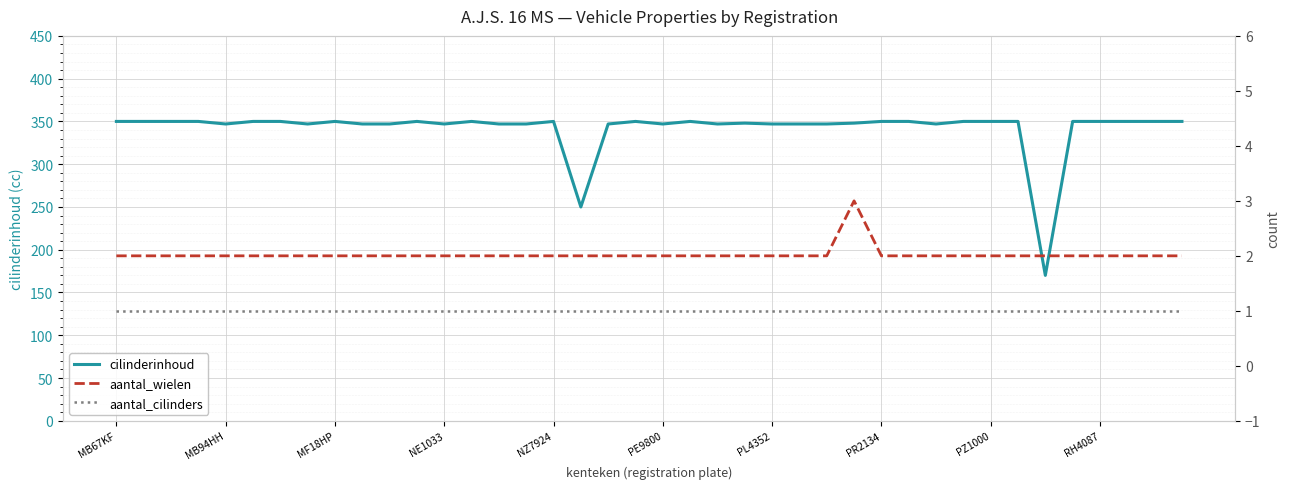

Between 25 and 22, which is larger?

25